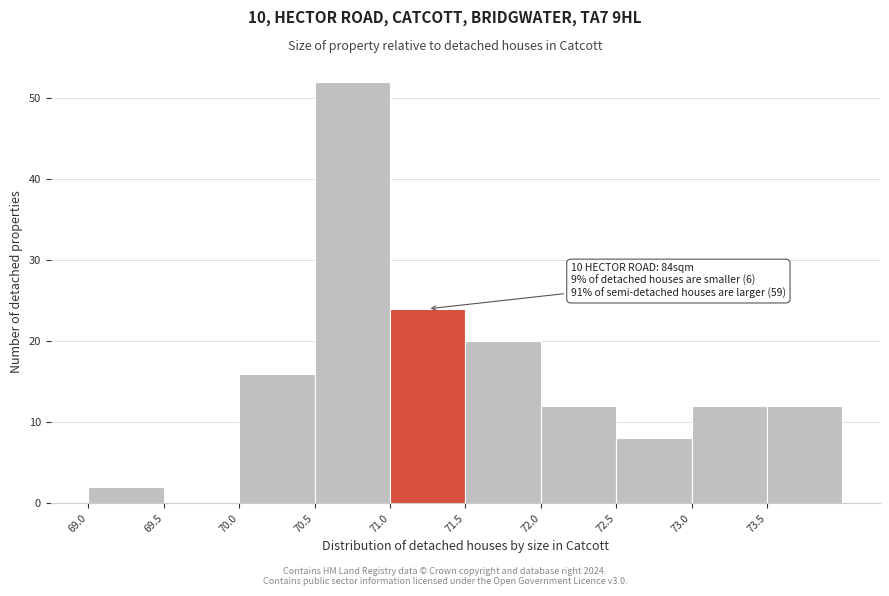

Over which range of the x-axis is the bar tallest?

70.5 to 71.0